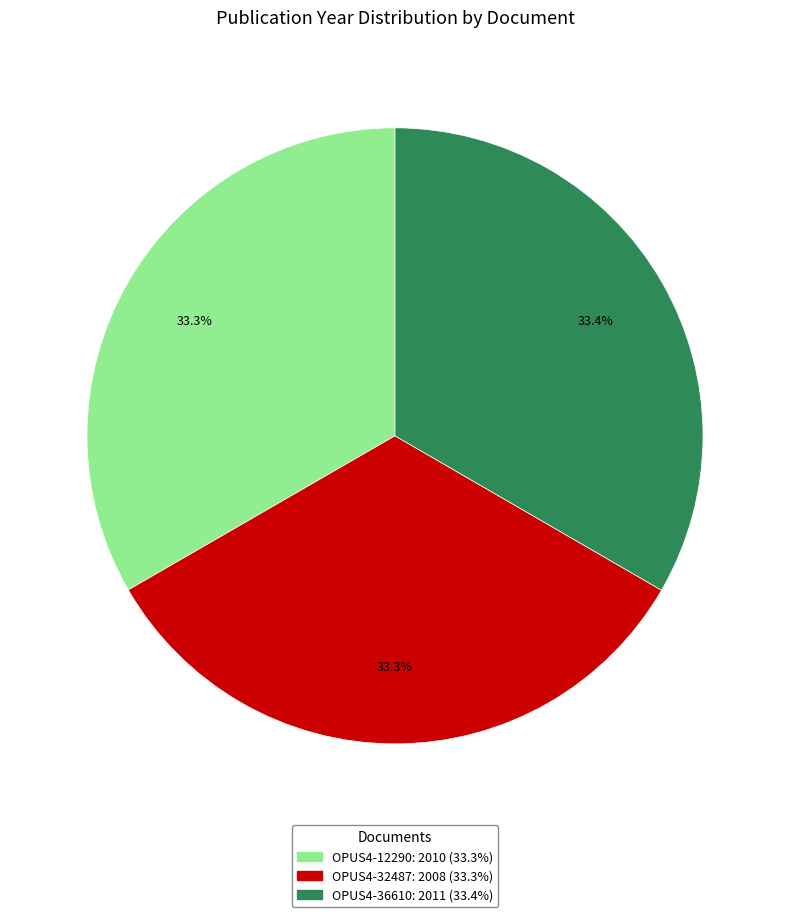

Approximately how many times larger is the value at OPUS4-32487 compared to OPUS4-12290?

1.0